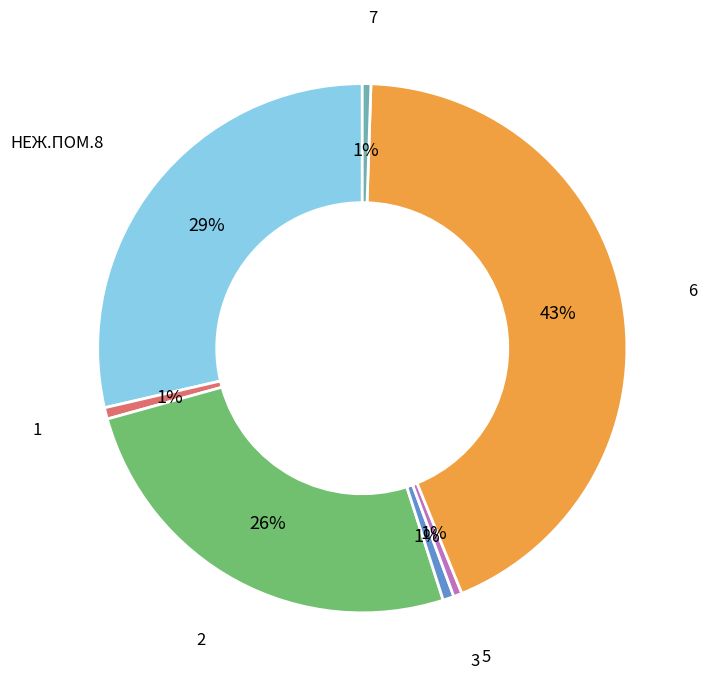

Is the sum of 2 and 3 greater than half?

No